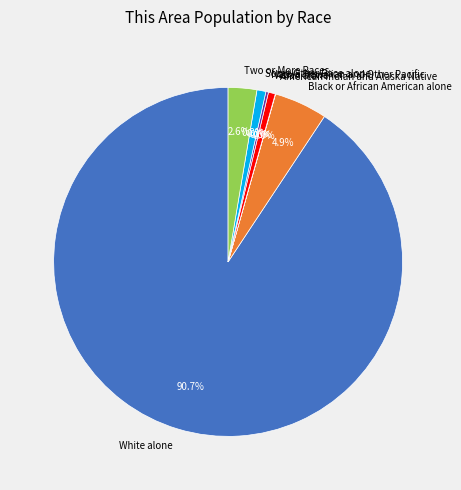

How much of the chart is everything except Two or More Races?

97.4%